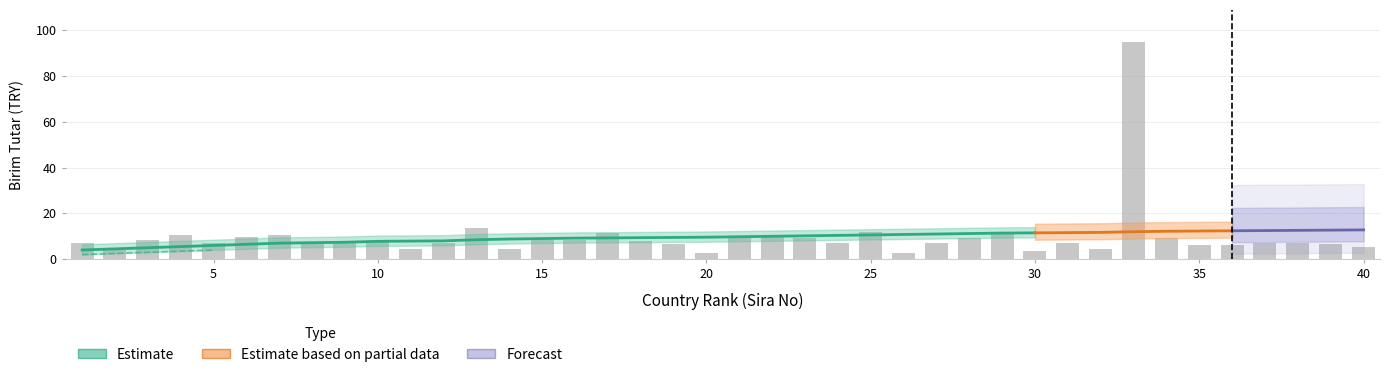

True or false: the data shows 7.1 at 5.

True